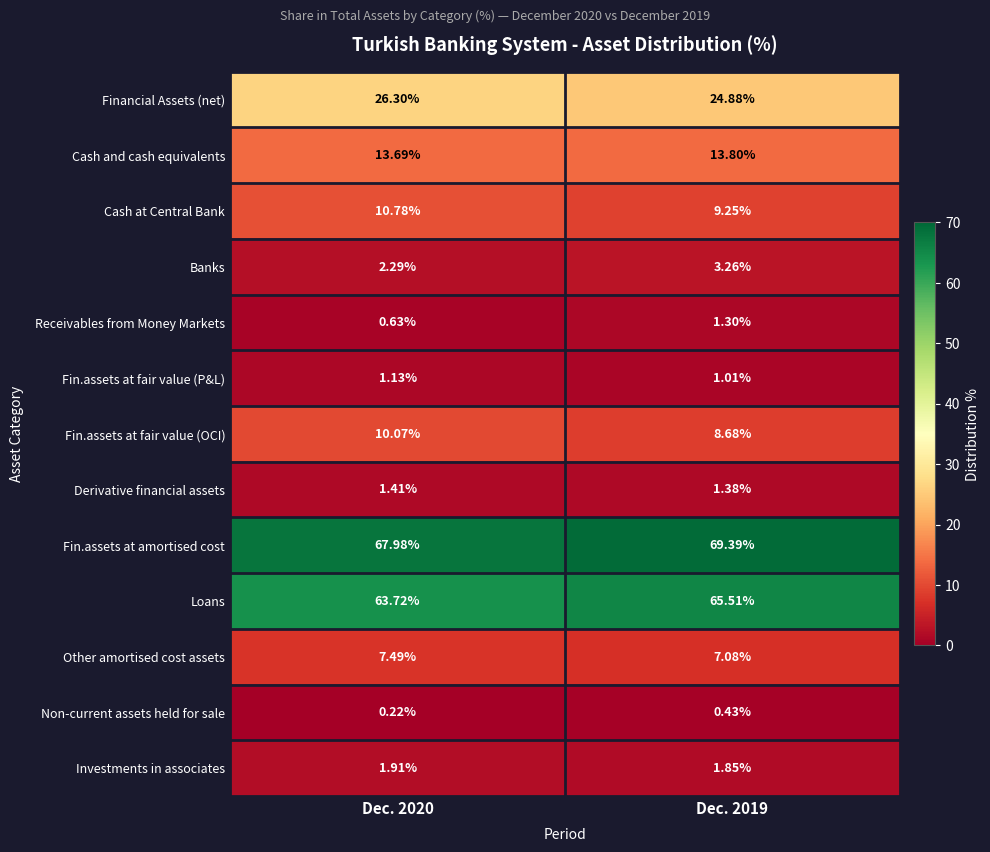

Which series changed the most between Dec. 2020 and Dec. 2019?

Loans